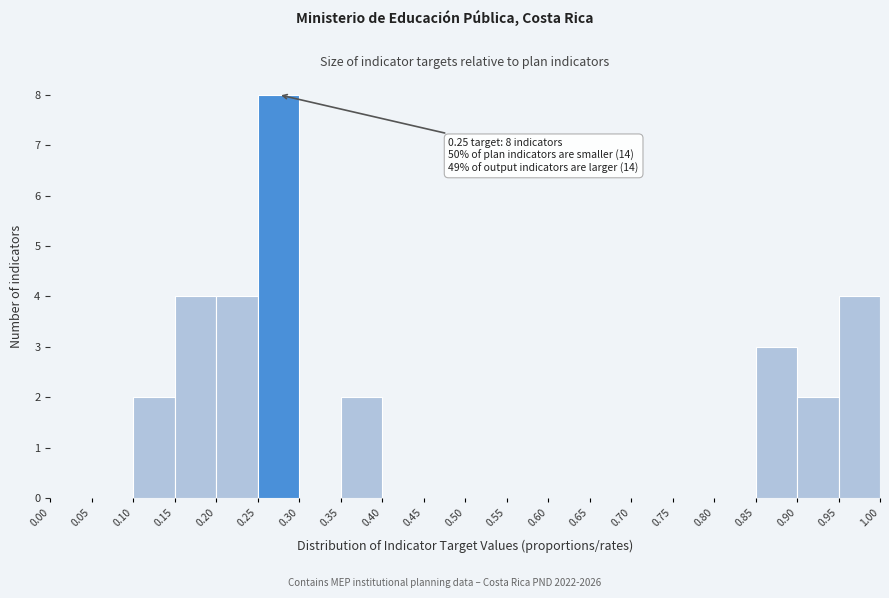

Over which range of the x-axis is the bar tallest?

0.25 to 0.30